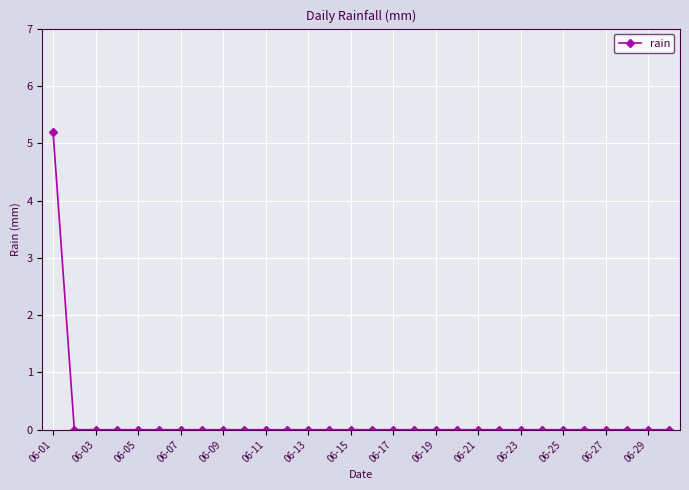

What is the difference between the maximum and minimum values?

5.2